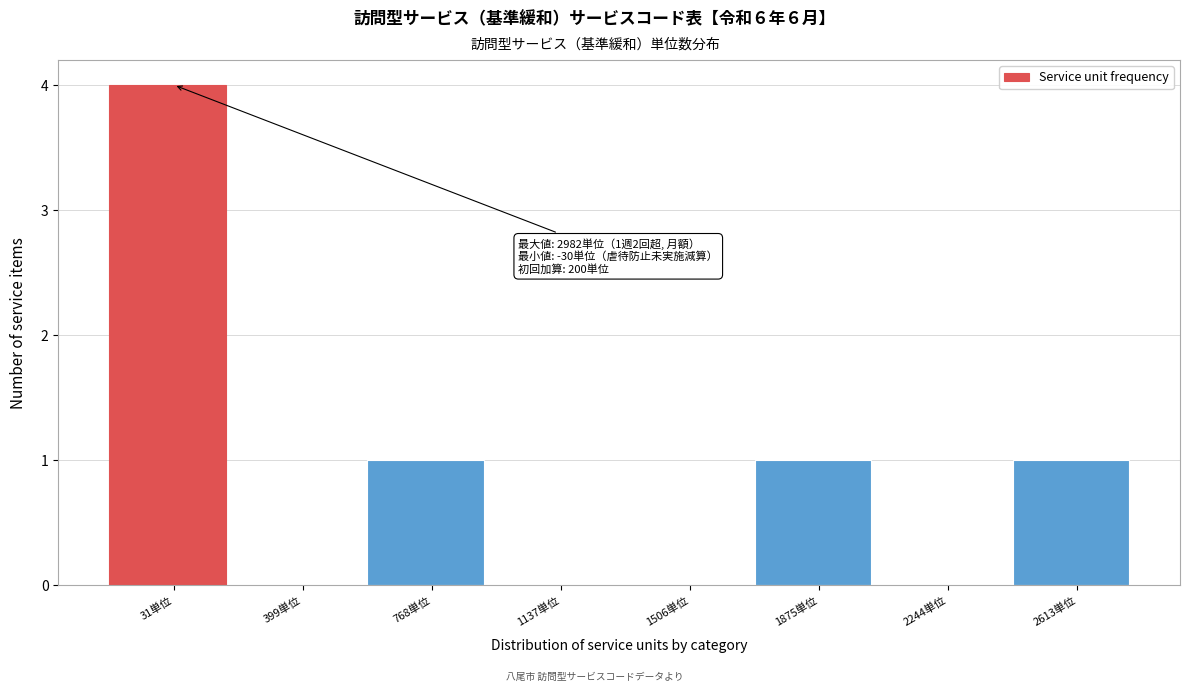

Reading right to left, what are all the values shown in this chart?

2613単位=1	2244単位=0	1875単位=1	1506単位=0	1137単位=0	768単位=1	399単位=0	31単位=4